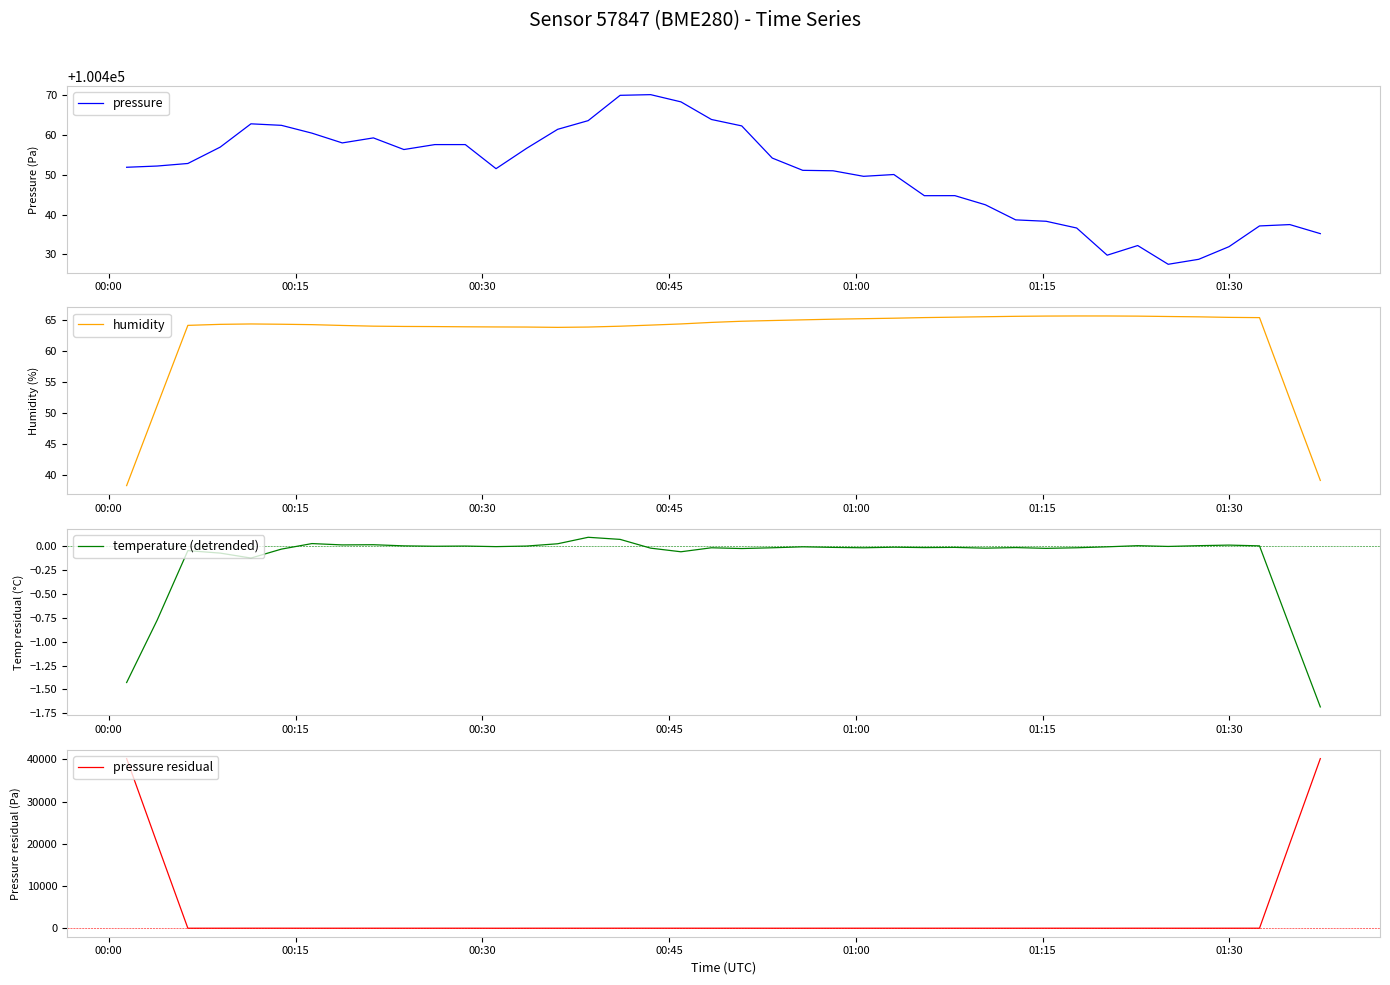

What is the maximum value for humidity?

65.6